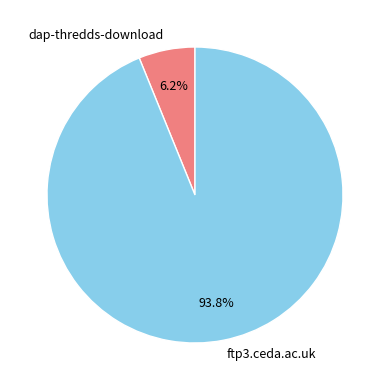

What percentage is the dap-thredds-download slice, to the nearest percent?

6%